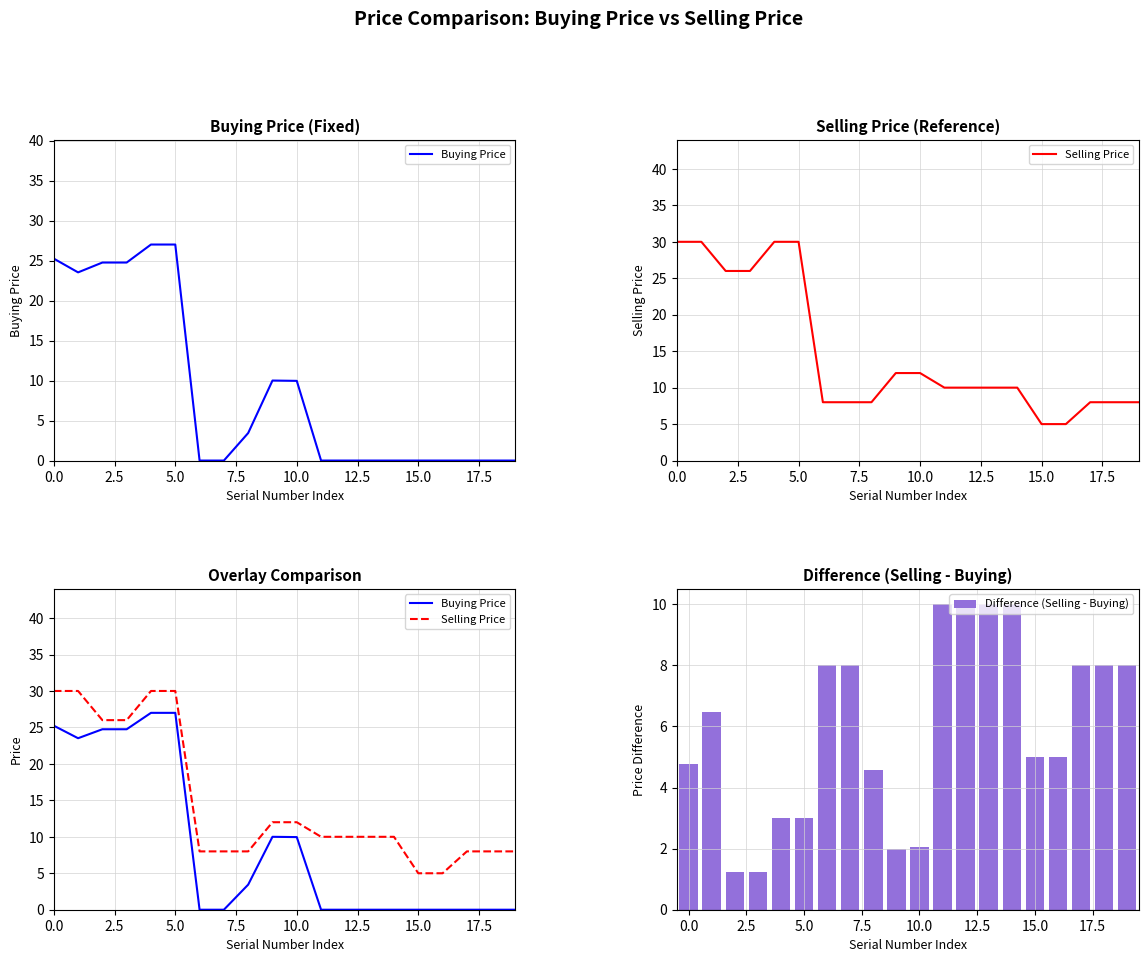

Reading right to left, what are all the values shown in this chart?

Buying Price: 0.0	0.0	0.0	0.0	0.0	0.0	0.0	0.0	0.0	10.0	10.0	3.4	0.0	0.0	27.0	27.0	24.8	24.8	23.5	25.2
Selling Price: 8.0	8.0	8.0	5.0	5.0	10.0	10.0	10.0	10.0	12.0	12.0	8.0	8.0	8.0	30.0	30.0	26.0	26.0	30.0	30.0
Difference (Selling - Buying): 8.0	8.0	8.0	5.0	5.0	10.0	10.0	10.0	10.0	2.0	2.0	4.6	8.0	8.0	3.0	3.0	1.2	1.2	6.5	4.8